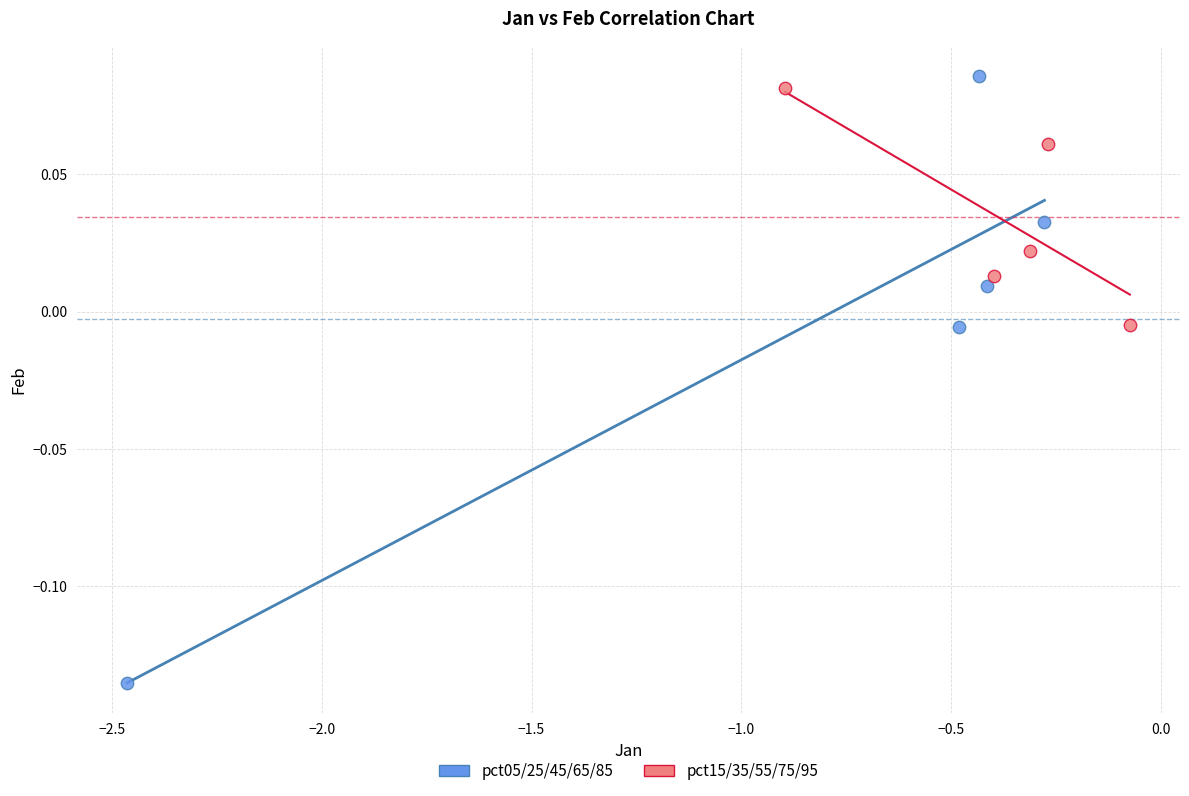

Which series has the largest Y range (max minus min)?

pct05/25/45/65/85